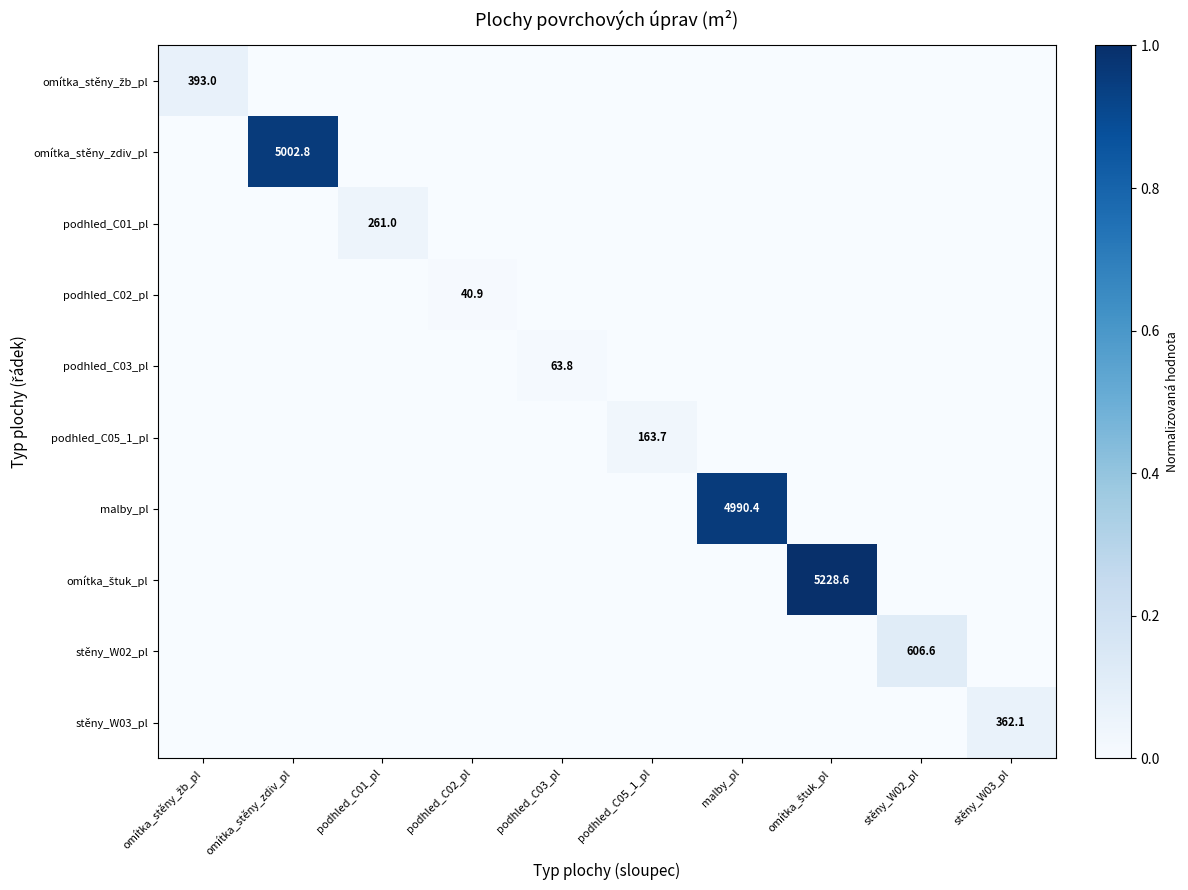

What is the total value across all series at stěny_W03_pl?

0.1